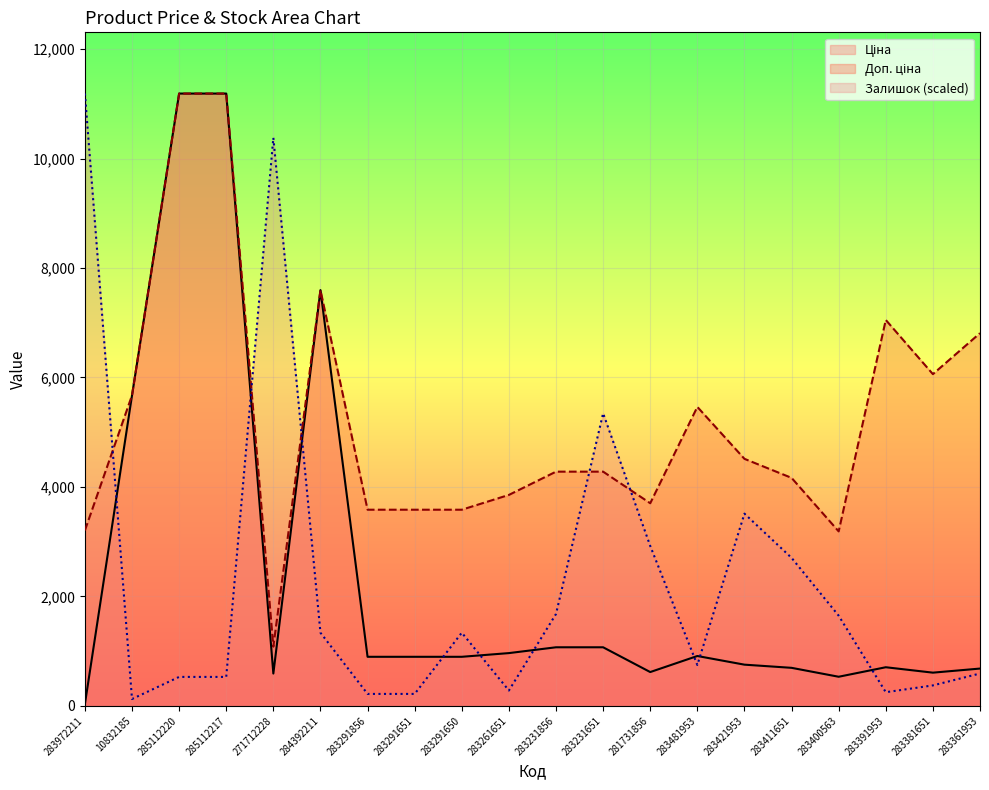

The Ціна series shows 694.3 at 283411651. True or false?

True